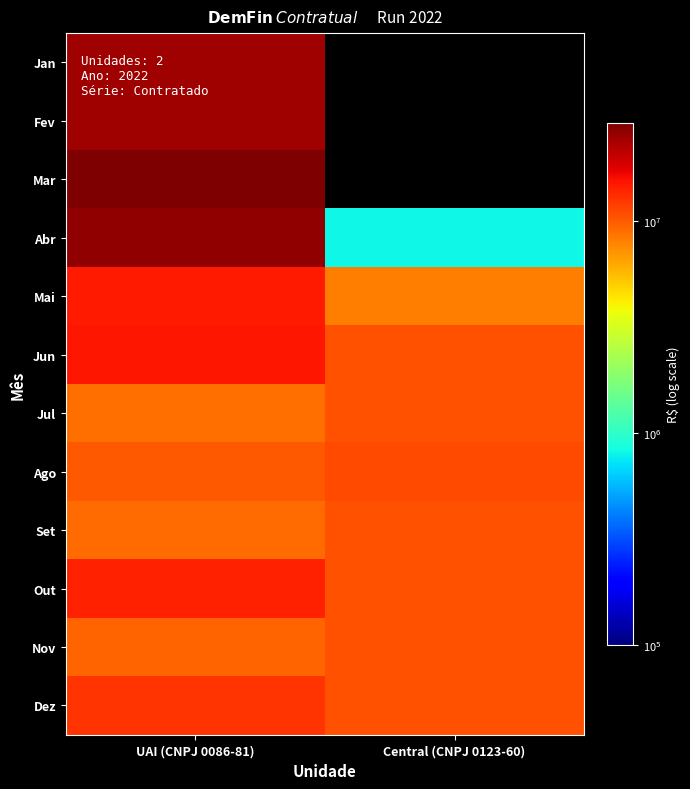

List the series in order of their peak value, highest first.

Mar, Abr, Jan, Fev, Jun, Mai, Out, Dez, Ago, Set, Nov, Jul